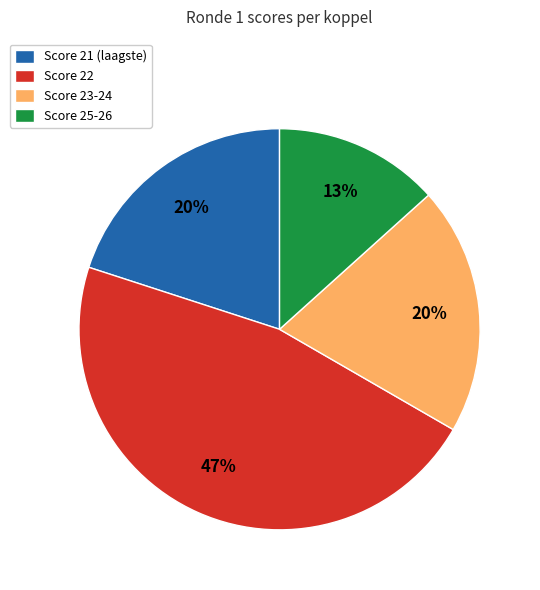

Combined, do Score 21 (laagste) and Score 22 account for over 50%?

Yes